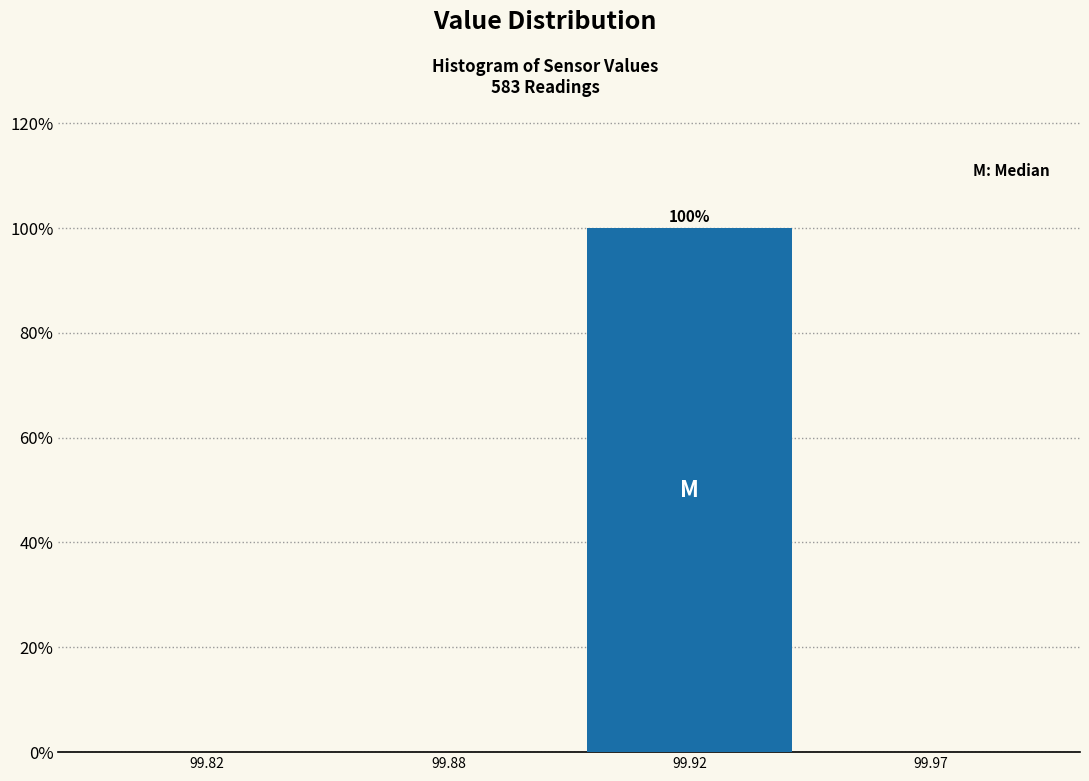

Reading right to left, list all the values displayed in this chart.

99.97=0	99.92=100	99.88=0	99.82=0